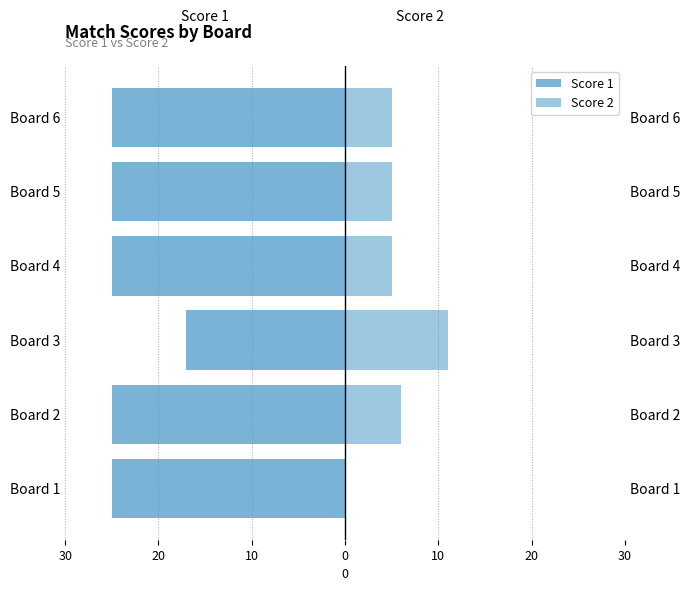

Is the value of Score 1 at Board 4 greater than the value of Score 2 at Board 1?

No